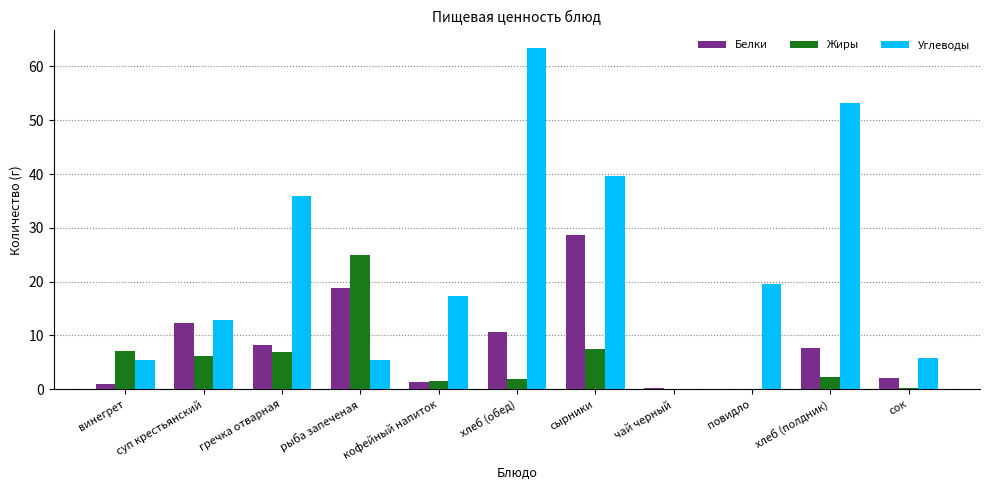

What is the greatest value displayed?

63.5